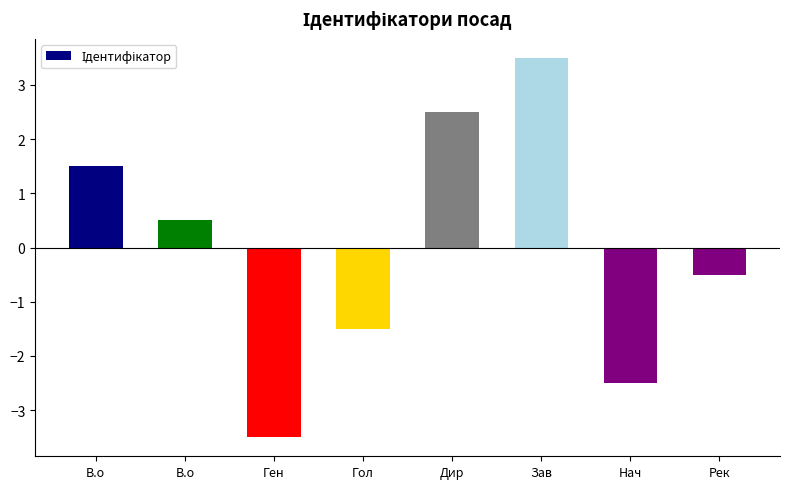

Is it true that the value at В.о is 0.2?

False